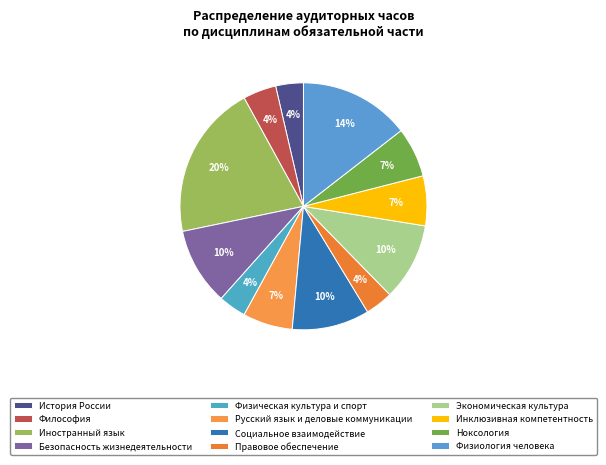

Which category has the smallest portion of the pie?

История России